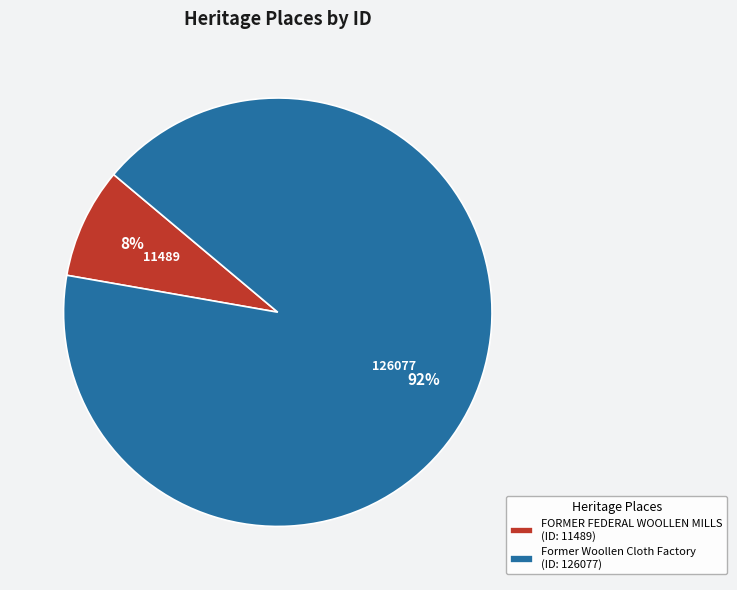

Which category has the biggest portion of the pie?

Former Woollen Cloth Factory